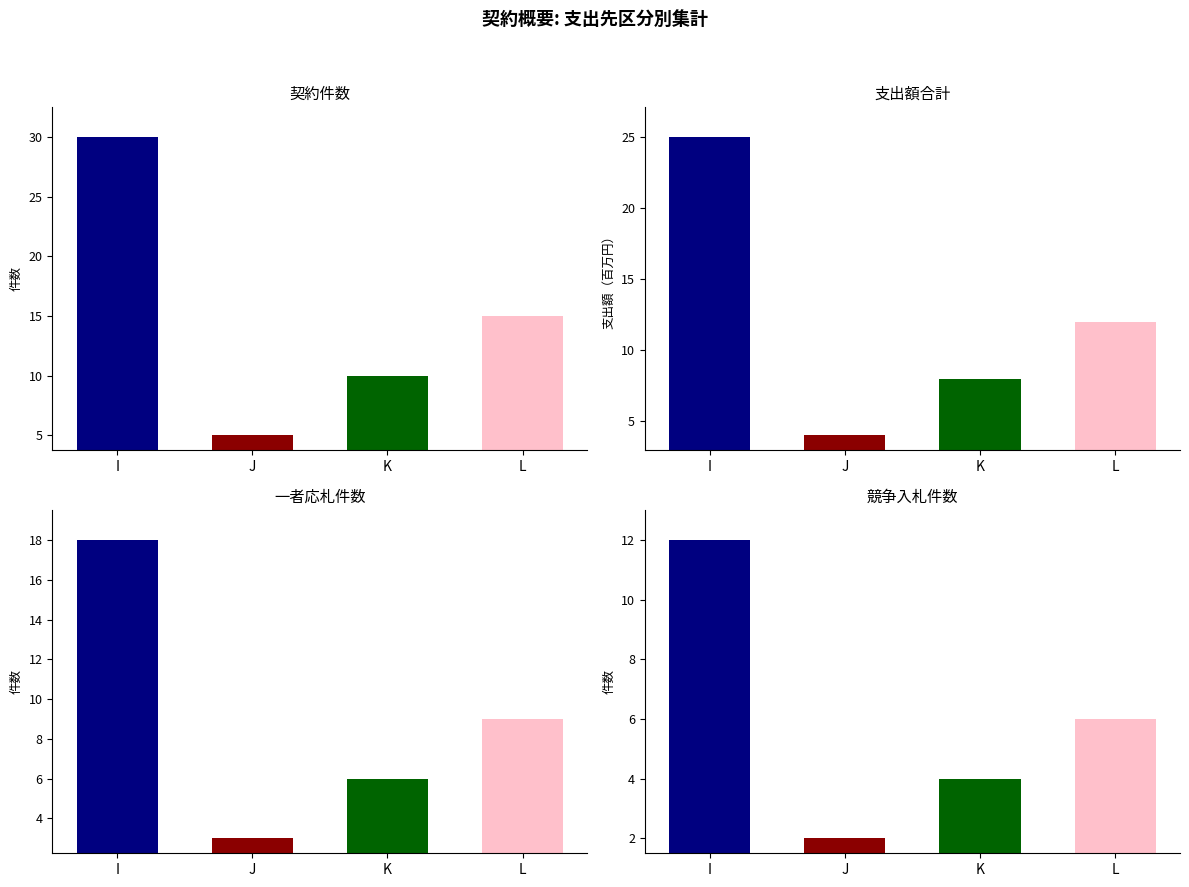

What value does the 競争入札件数 series have at I, to the nearest 5?

10